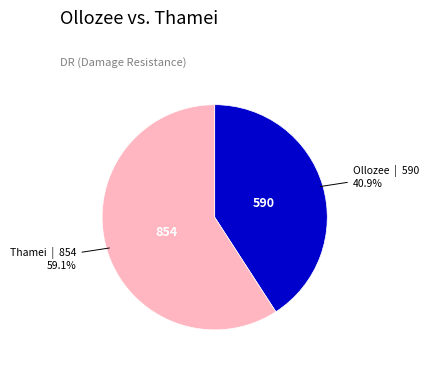

What is the total percentage of Thamei and Ollozee?

100.0%